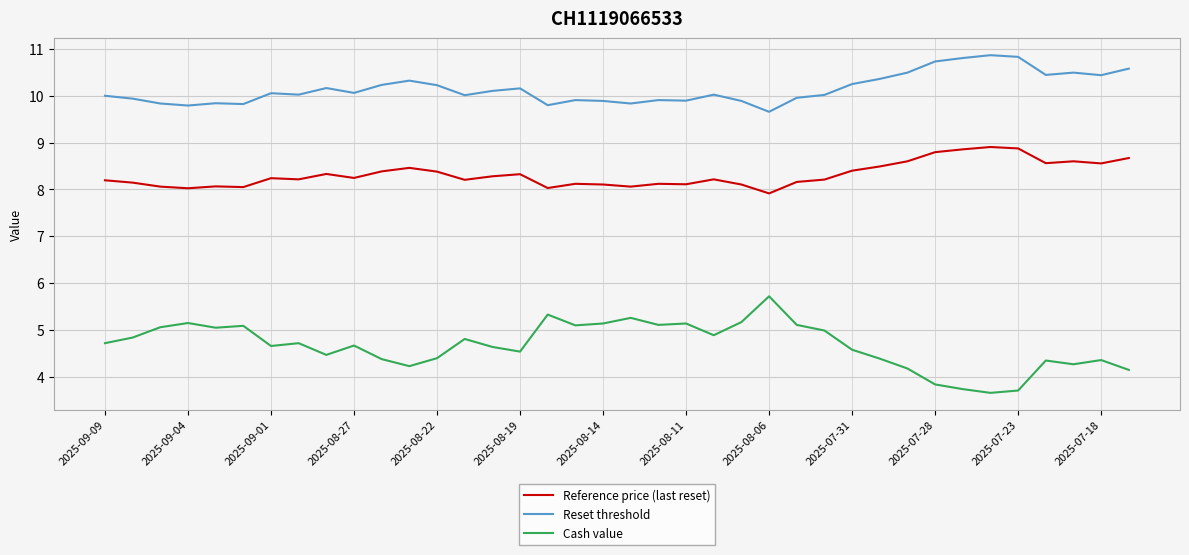

How many categories are shown in the chart?

38